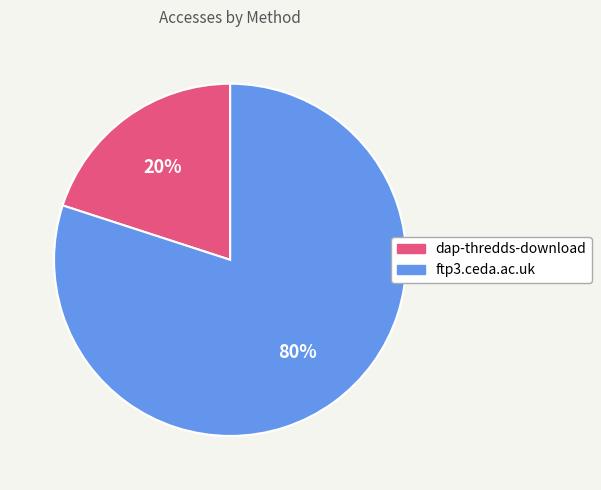

Is the sum of ftp3.ceda.ac.uk and dap-thredds-download greater than half?

Yes